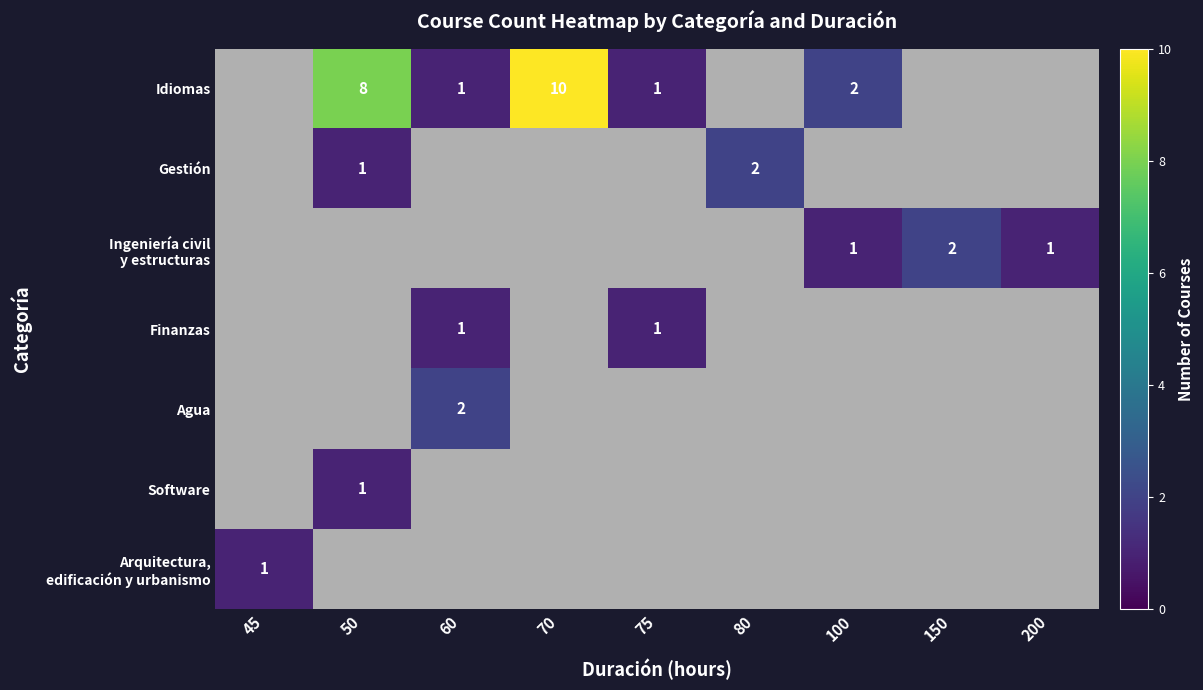

Is the value of Arquitectura, edificación y urbanismo at 80 greater than the value of Gestión at 100?

No